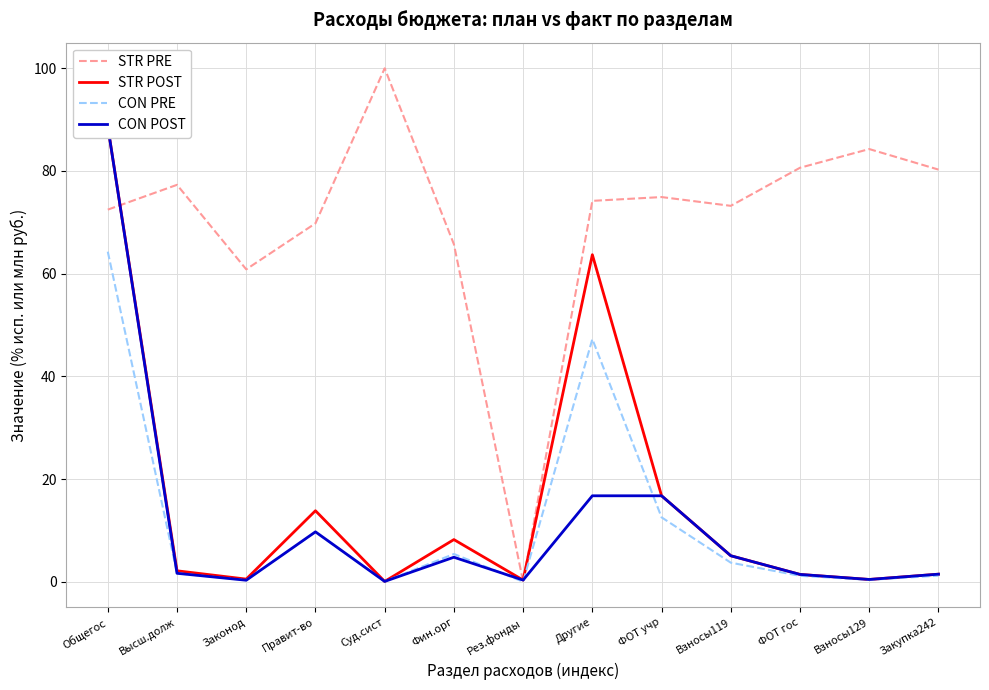

How many data points does each series have?

13